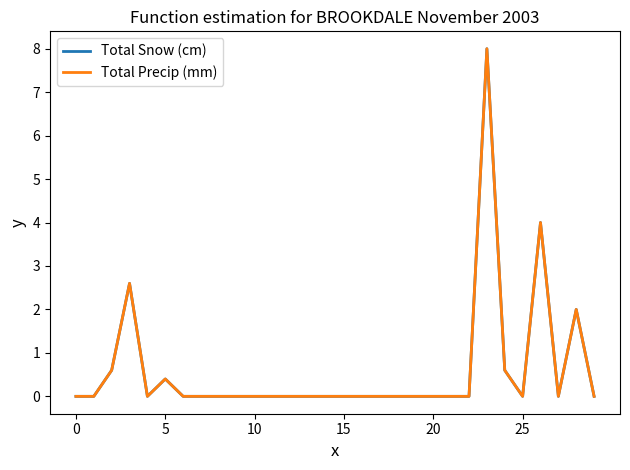

Reading right to left, what are all the values shown in this chart?

Total Snow (cm): 0.0	2.0	0.0	4.0	0.0	0.6	8.0	0.0	0.0	0.0	0.0	0.0	0.0	0.0	0.0	0.0	0.0	0.0	0.0	0.0	0.0	0.0	0.0	0.0	0.4	0.0	2.6	0.6	0.0	0.0
Total Precip (mm): 0.0	2.0	0.0	4.0	0.0	0.6	8.0	0.0	0.0	0.0	0.0	0.0	0.0	0.0	0.0	0.0	0.0	0.0	0.0	0.0	0.0	0.0	0.0	0.0	0.4	0.0	2.6	0.6	0.0	0.0